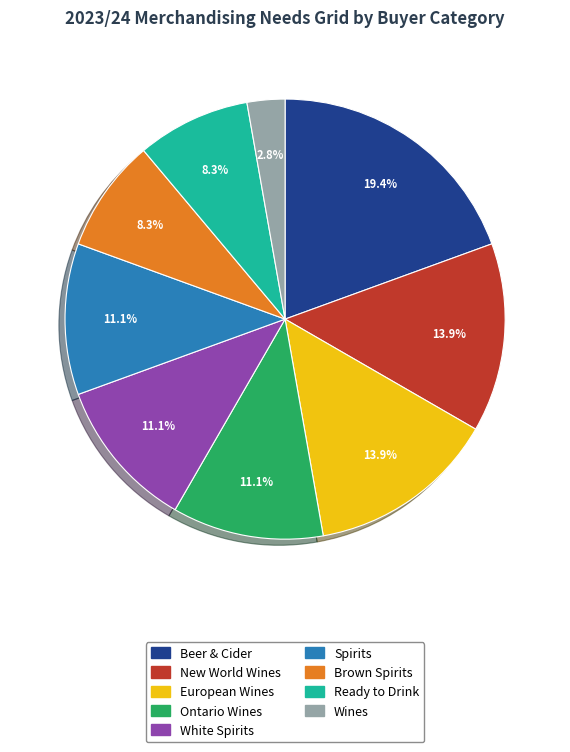

Combined, do European Wines and Spirits account for over 50%?

No